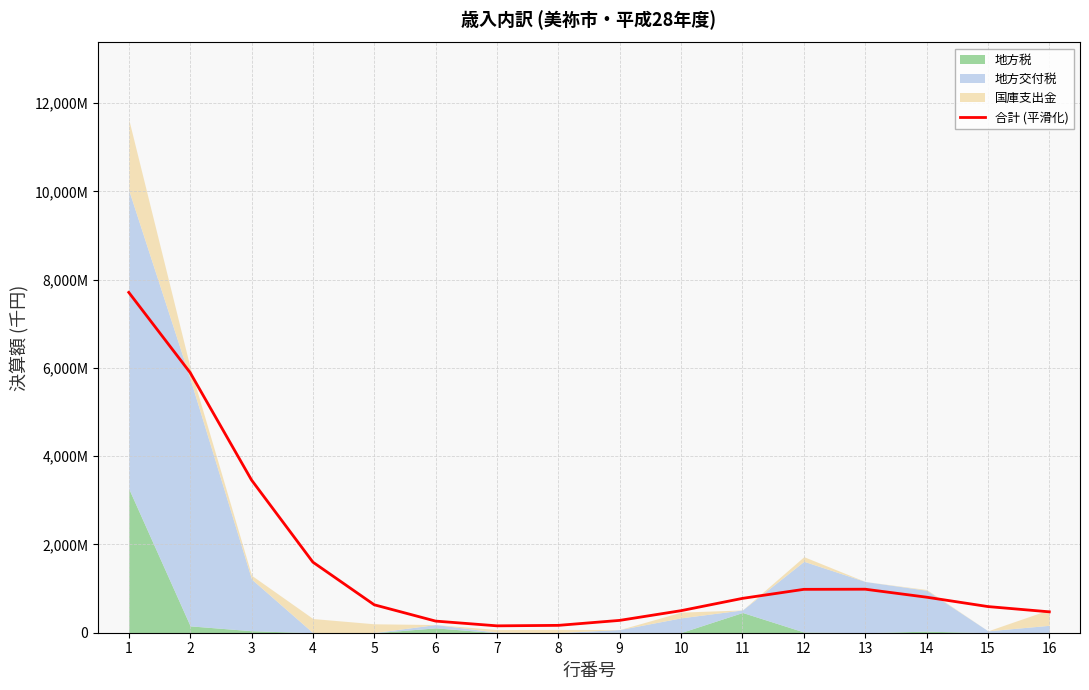

Reading left to right, transcribe all the data shown in this chart.

7710094.6	5892887.3	3460204.6	1599205.8	632685.7	263368.5	155966.9	166678.6	279587.9	499730.2	778087.4	982726.0	985603.1	804913.6	592589.3	473334.4